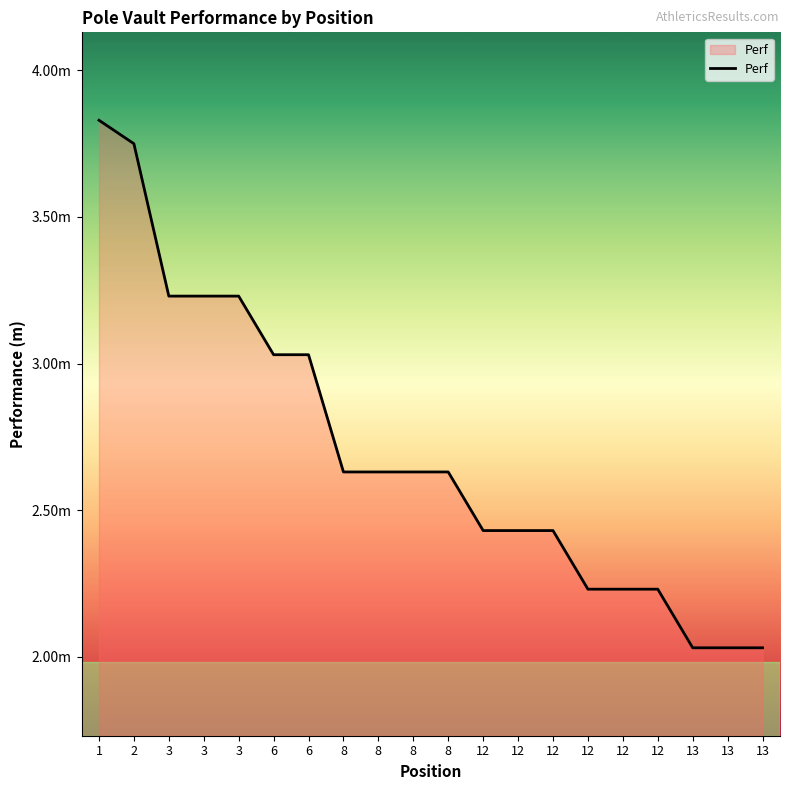

Rank the categories by value from highest to lowest.

1, 2, 3, 3, 3, 6, 6, 8, 8, 8, 8, 12, 12, 12, 12, 12, 12, 13, 13, 13